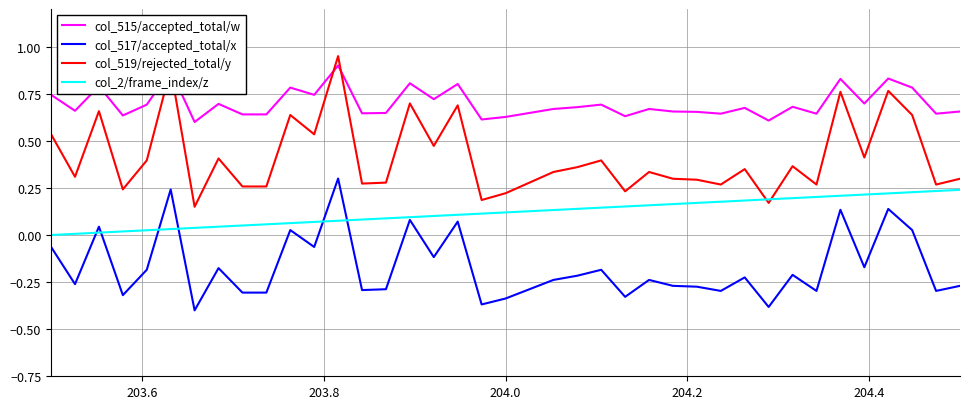

Which series has the largest total across all categories?

col_515/accepted_total/w